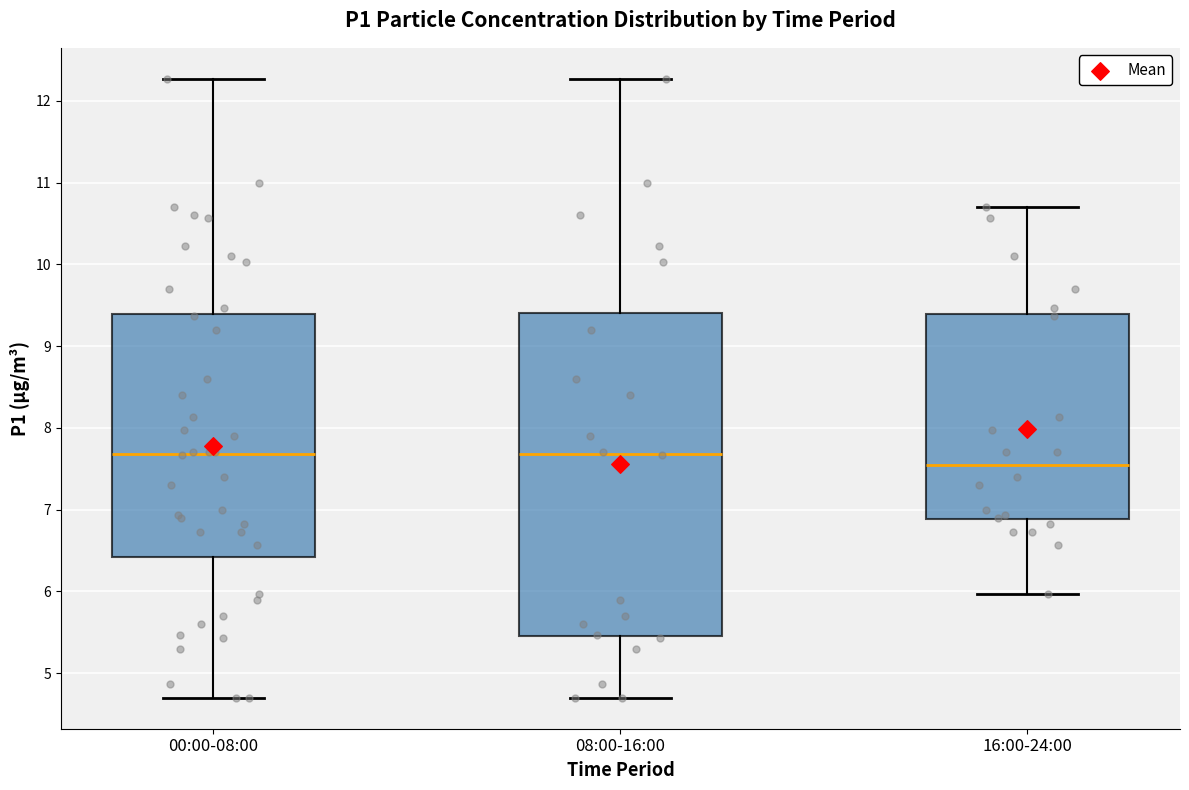

Reading left to right, read every box against the y-axis: the position of its median line, the range the box covers, and the ends of its whiskers. The values are not printed on the chart, so give them approximately, as read against the axis.

00:00-08:00: median 7.7, box 6.4 to 9.4, whiskers 4.7 to 12.3
08:00-16:00: median 7.7, box 5.5 to 9.4, whiskers 4.7 to 12.3
16:00-24:00: median 7.6, box 6.9 to 9.4, whiskers 6.0 to 10.7